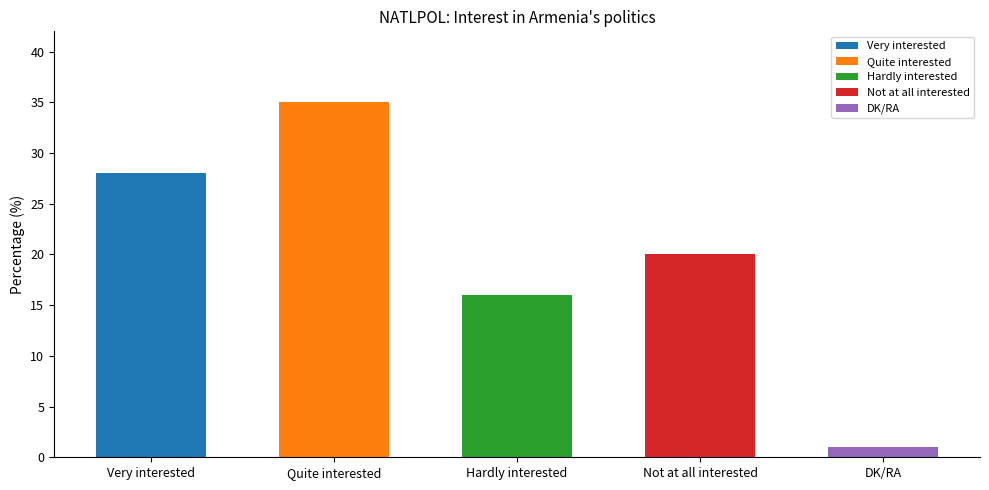

Read the value at Not at all interested, to the nearest 5.

20